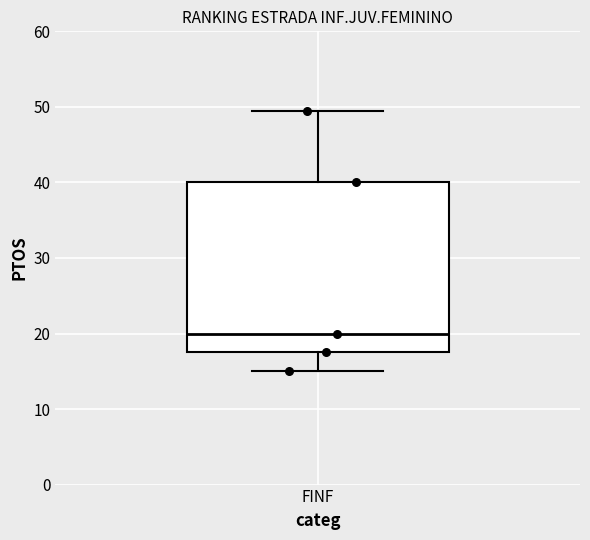

Transcribe this box plot: give where the median line is, the range the box spans, and where the two whiskers end, as read against the y-axis. The values are not printed on the chart, so give them approximately, as read against the axis.

median 20, box 18 to 40, whiskers 15 to 50